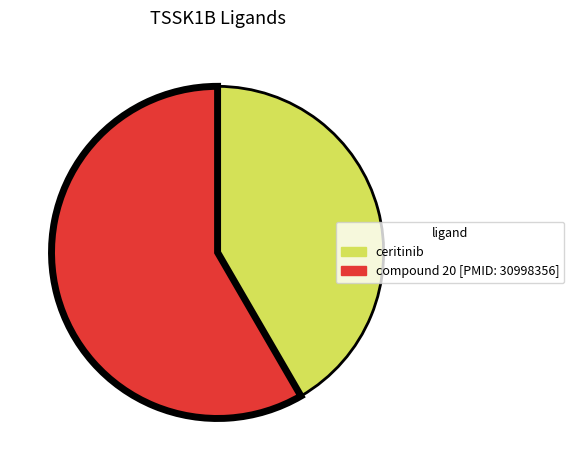

Which category has the biggest portion of the pie?

compound 20 [PMID: 30998356]